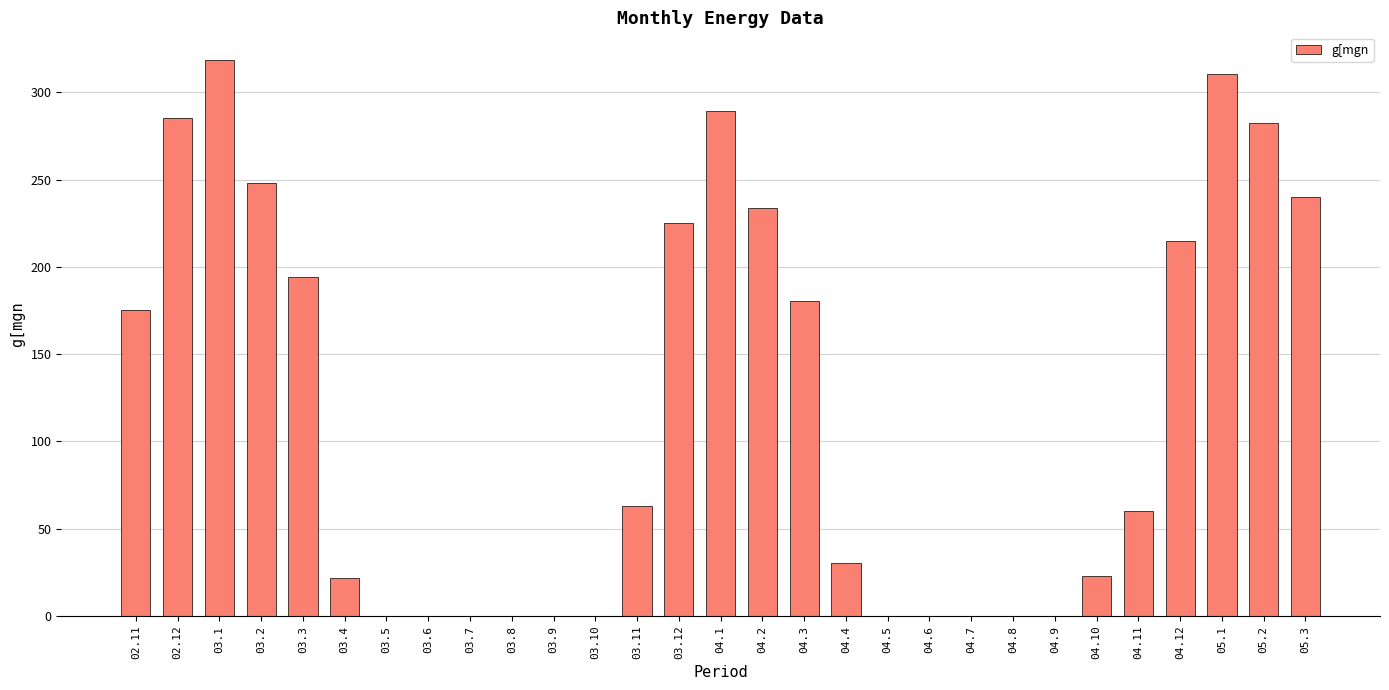

Reading left to right, extract all data points from this chart.

02.11=175.5	02.12=285.1	03.1=318.5	03.2=248.2	03.3=194.2	03.4=21.7	03.5=0.0	03.6=0.0	03.7=0.0	03.8=0.0	03.9=0.0	03.10=0.0	03.11=62.8	03.12=225.2	04.1=289.2	04.2=234.0	04.3=180.5	04.4=30.1	04.5=0.0	04.6=0.0	04.7=0.0	04.8=0.0	04.9=0.0	04.10=23.1	04.11=59.9	04.12=215.1	05.1=310.5	05.2=282.2	05.3=240.3